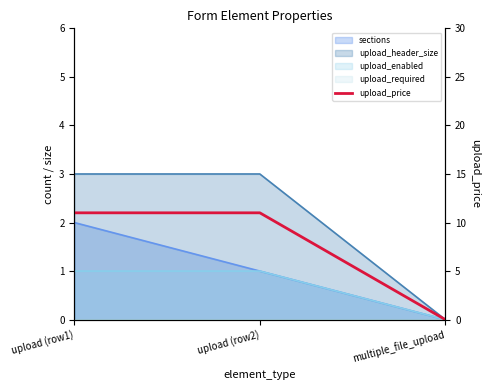

What is the difference between the maximum and minimum values?

11